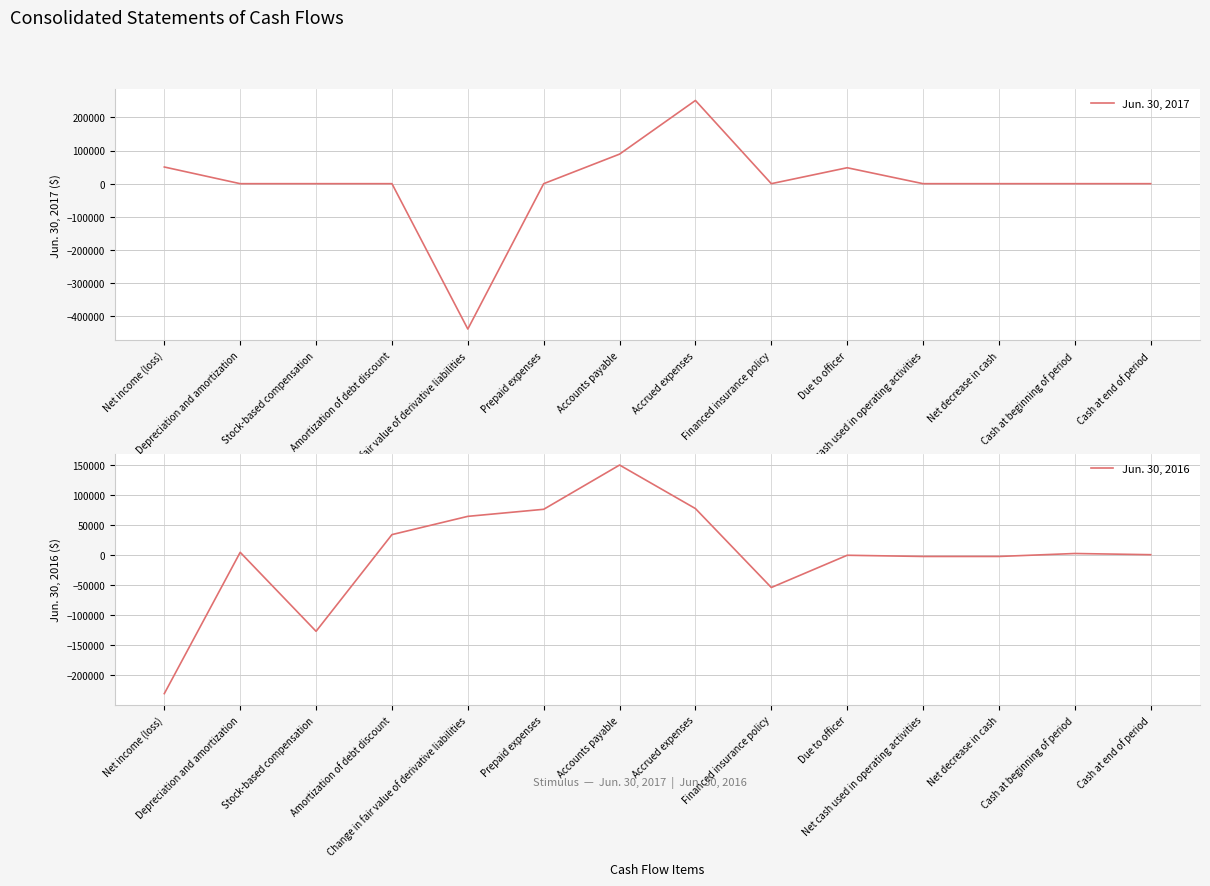

Between Cash at beginning of period and Depreciation and amortization, which is larger?

Cash at beginning of period